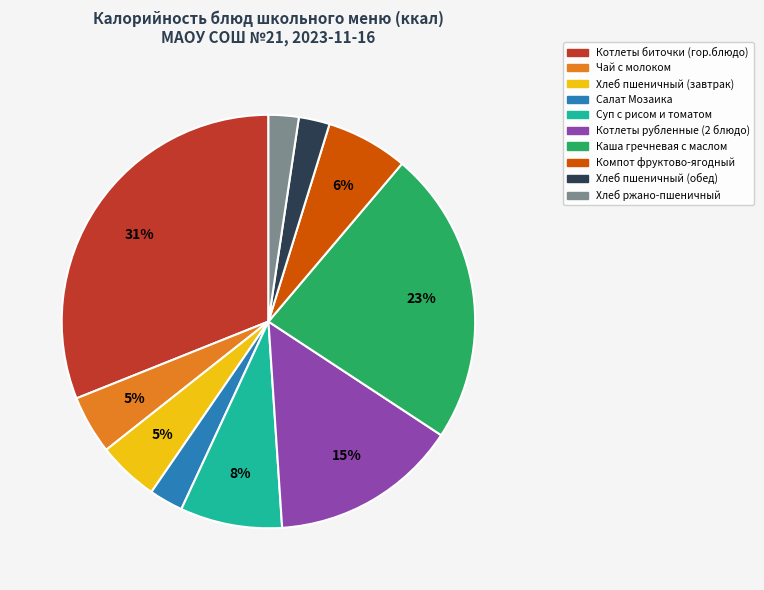

What percentage is the Котлеты рубленные (2 блюдо) slice, to the nearest percent?

15%